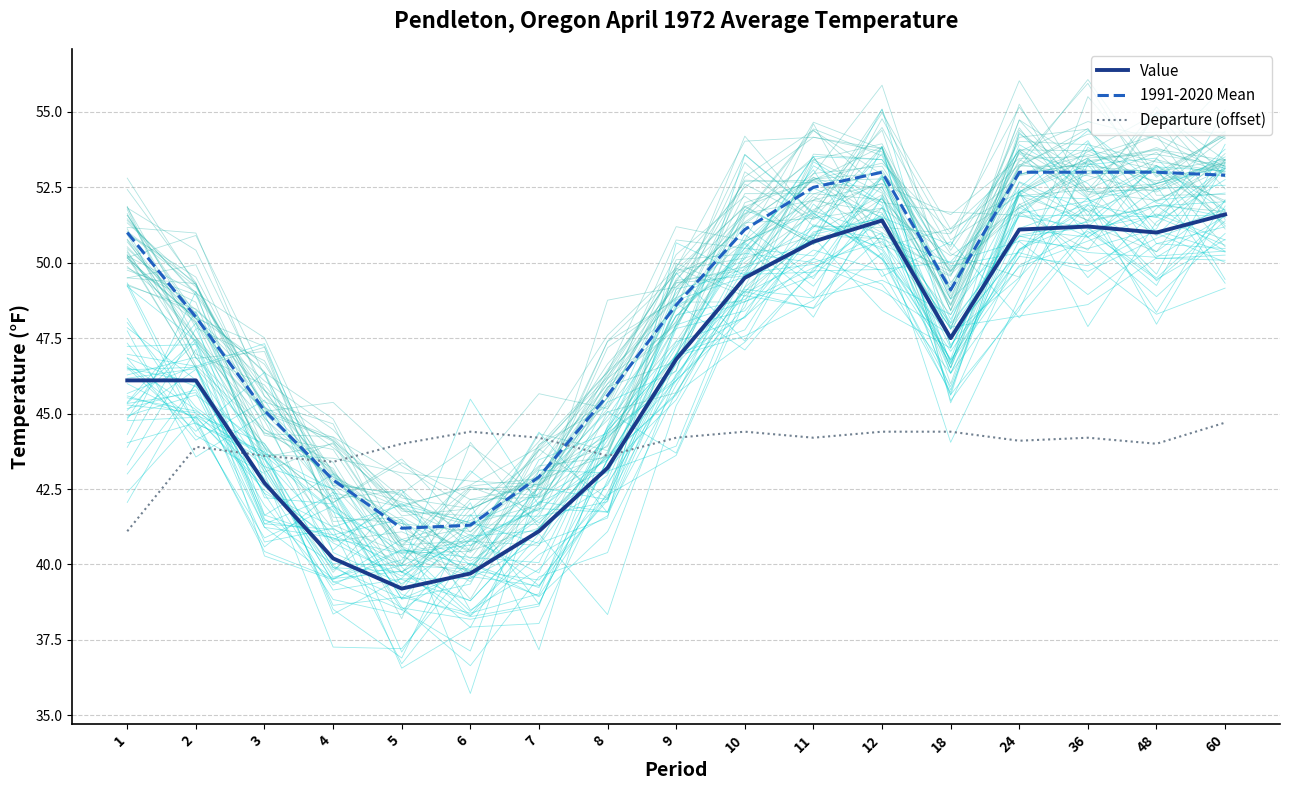

The Departure (offset) series shows 41.1 at 1. True or false?

True